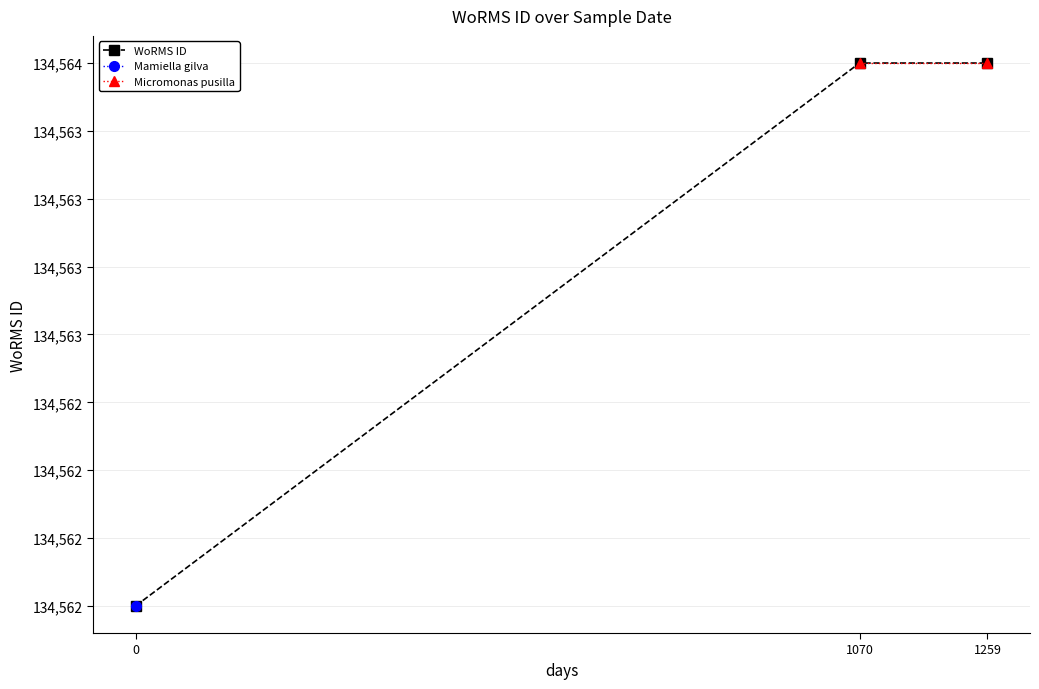

Reading right to left, extract all data points from this chart.

134564	134564	134562